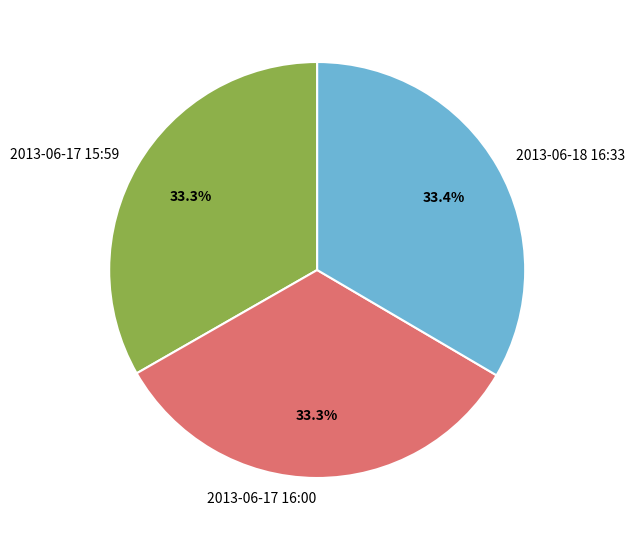

To the nearest percent, what is the average slice percentage?

33%